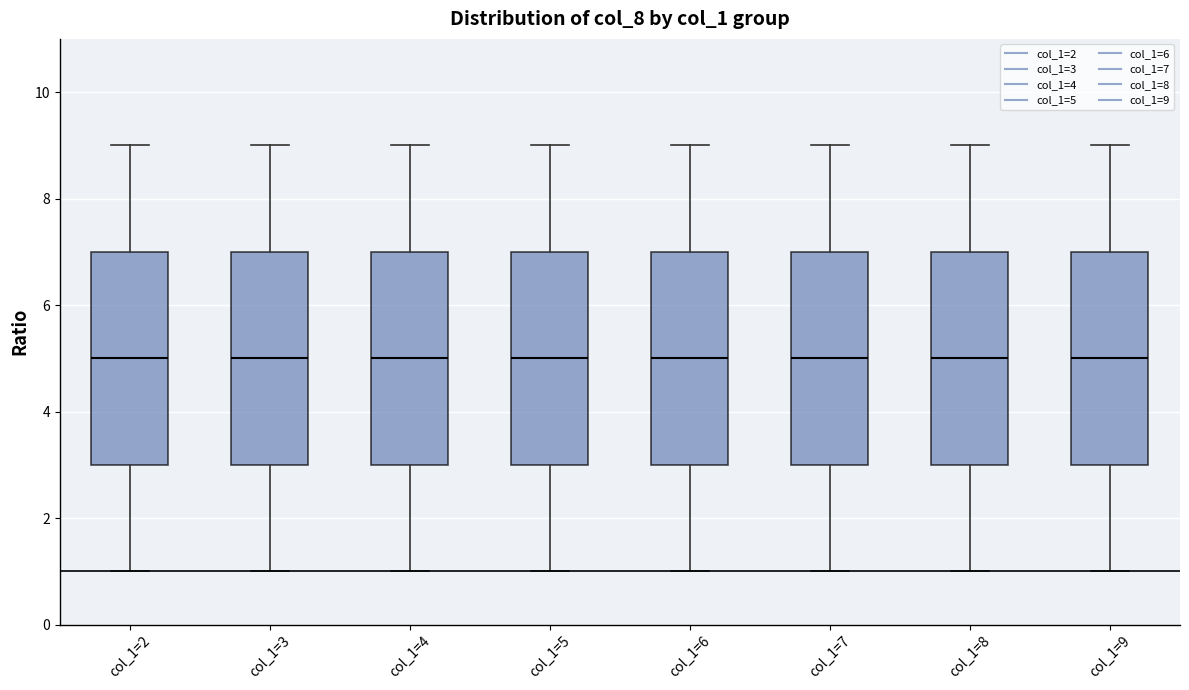

Reading left to right, read every box against the y-axis: the position of its median line, the range the box covers, and the ends of its whiskers. The values are not printed on the chart, so give them approximately, as read against the axis.

col_1=2: median 5, box 3 to 7, whiskers 1 to 9
col_1=3: median 5, box 3 to 7, whiskers 1 to 9
col_1=4: median 5, box 3 to 7, whiskers 1 to 9
col_1=5: median 5, box 3 to 7, whiskers 1 to 9
col_1=6: median 5, box 3 to 7, whiskers 1 to 9
col_1=7: median 5, box 3 to 7, whiskers 1 to 9
col_1=8: median 5, box 3 to 7, whiskers 1 to 9
col_1=9: median 5, box 3 to 7, whiskers 1 to 9